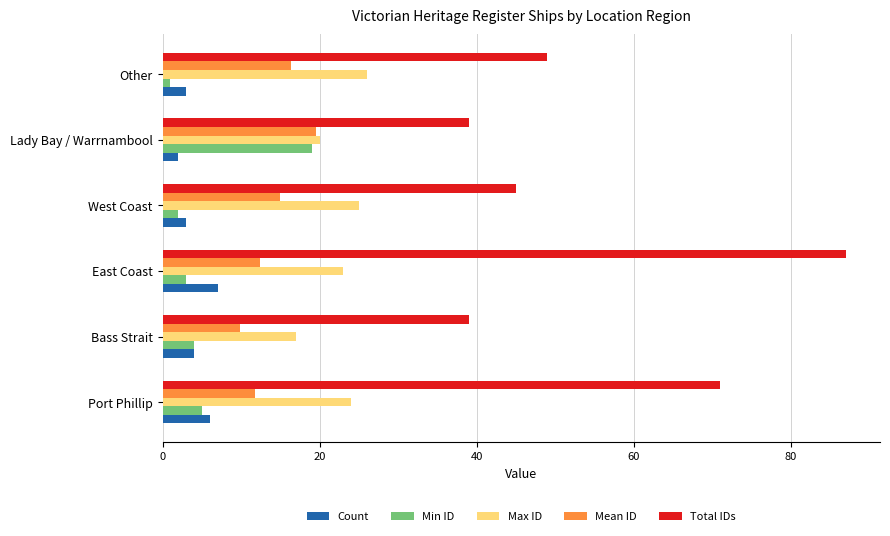

Which series changed the most between East Coast and Other?

Total IDs